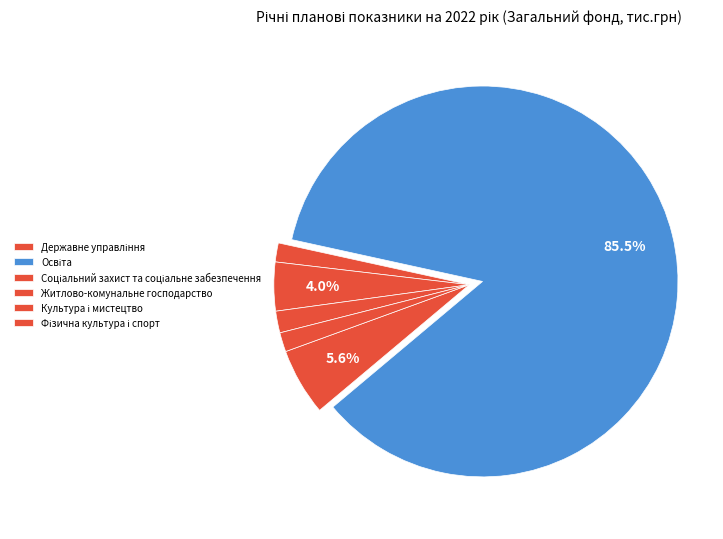

Approximately how many times larger is the value at Фізична культура і спорт compared to Соціальний захист та соціальне забезпечення?

1.0